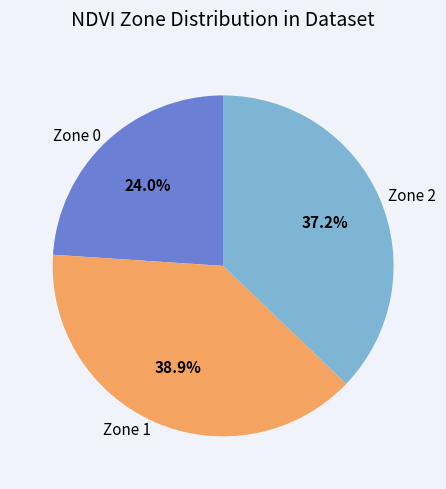

To the nearest percent, what percentage of the pie is Zone 1?

39%